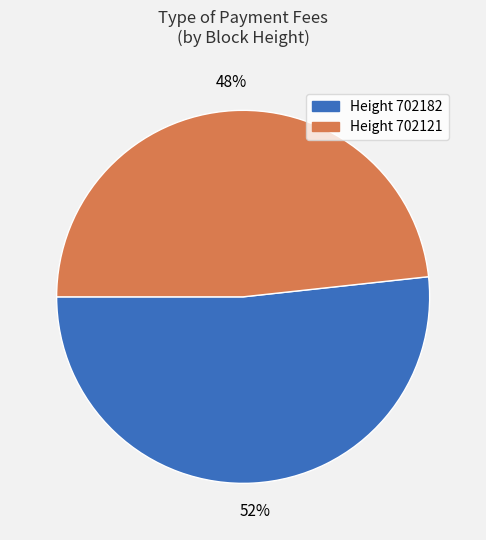

How many segments does this pie chart have?

2